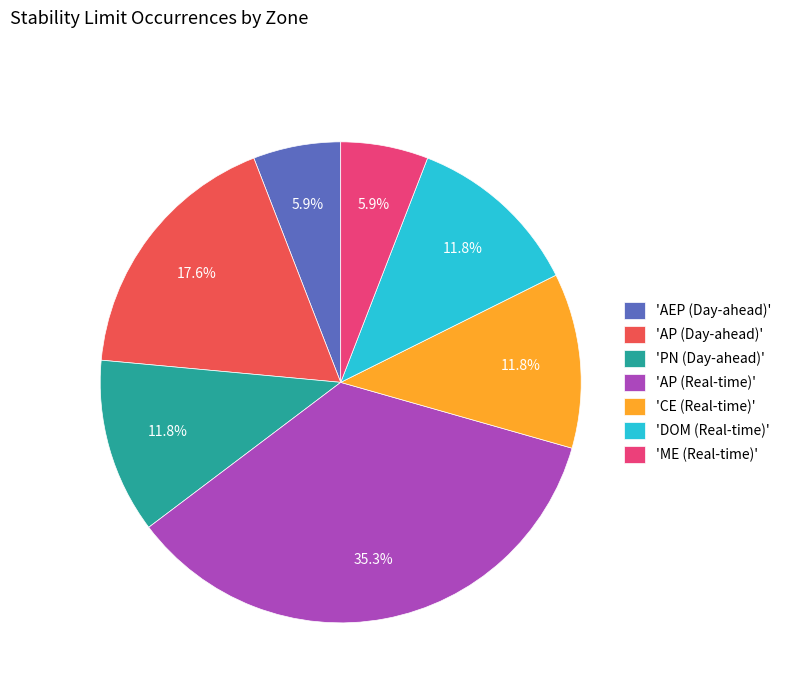

How many segments does this pie chart have?

7